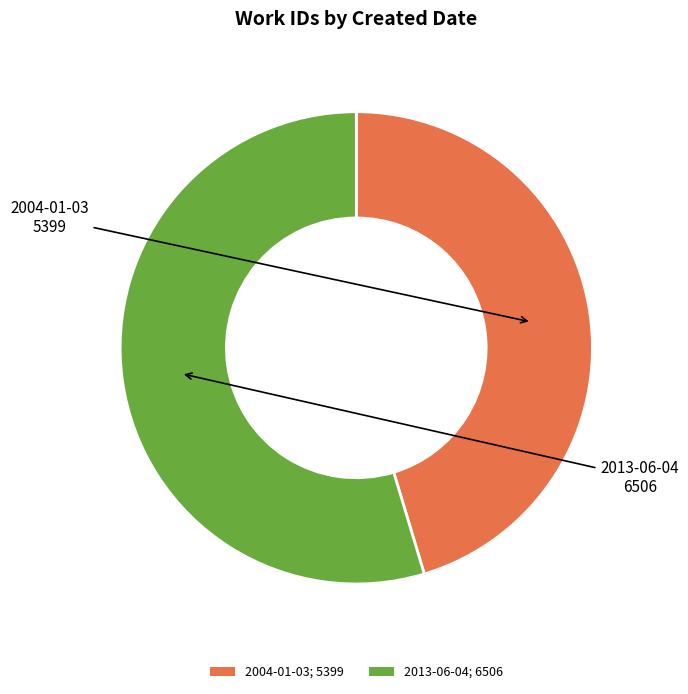

What is the majority slice?

2013-06-04